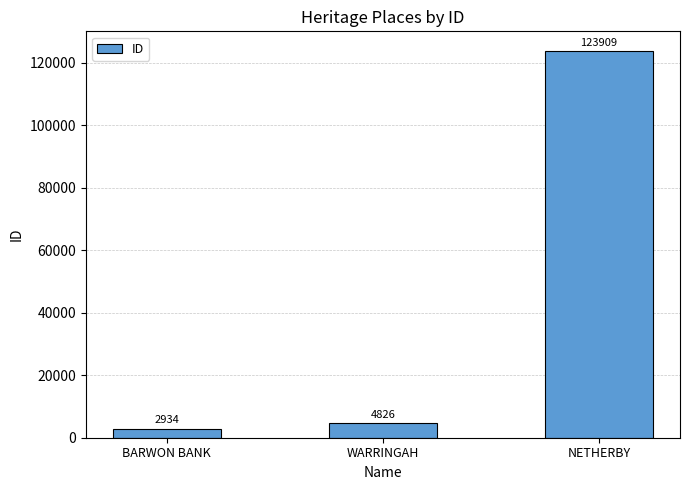

List the labels in order of value, largest first.

NETHERBY, WARRINGAH, BARWON BANK